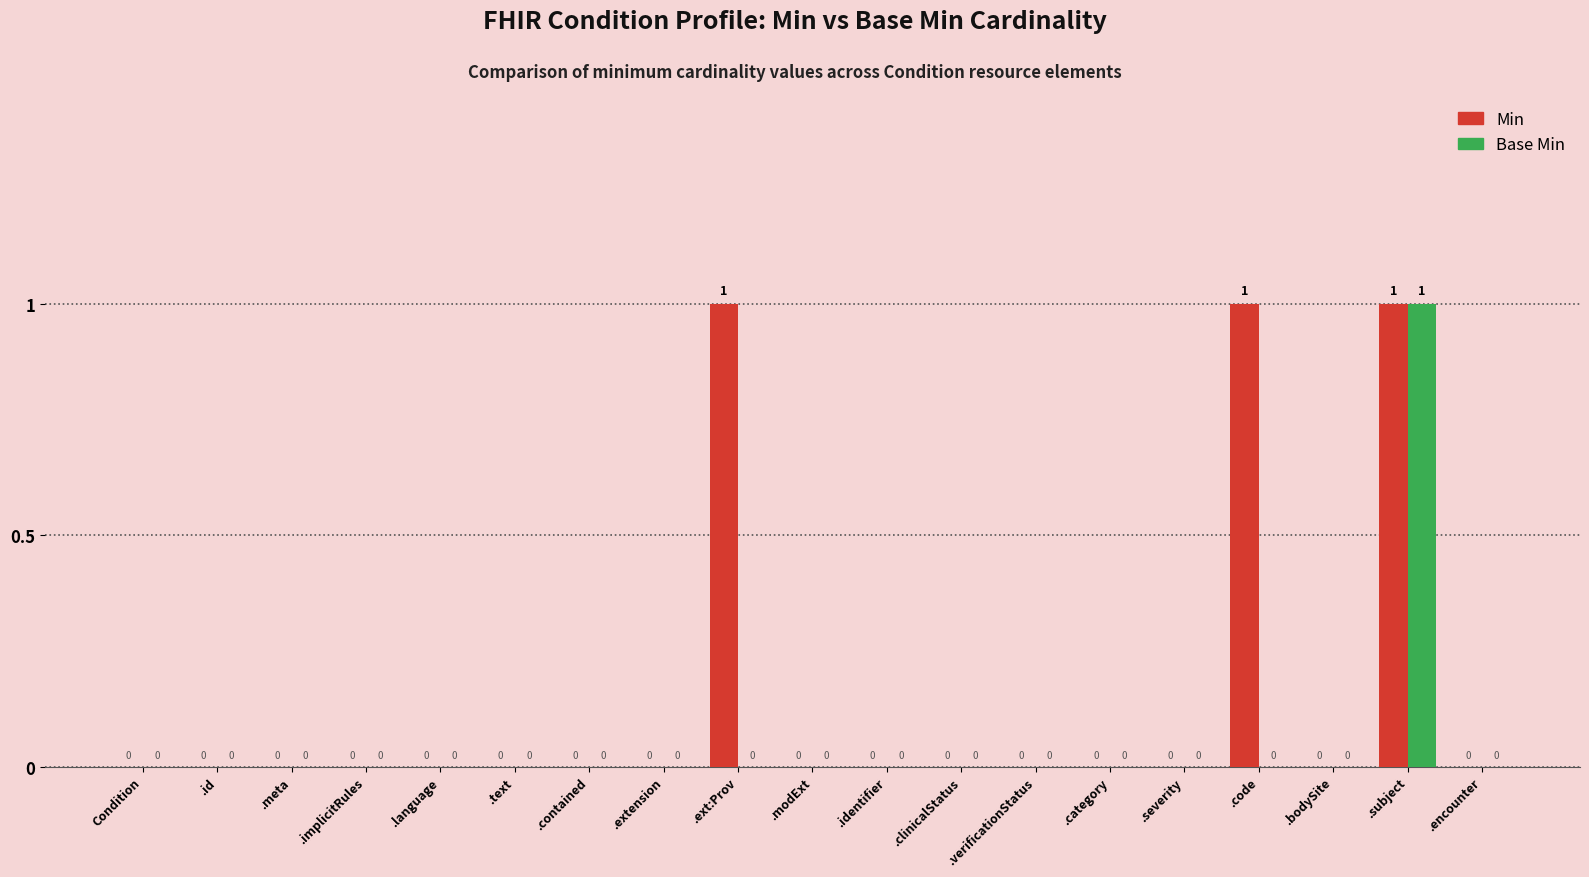

The Base Min series shows 0 at Condition. True or false?

True